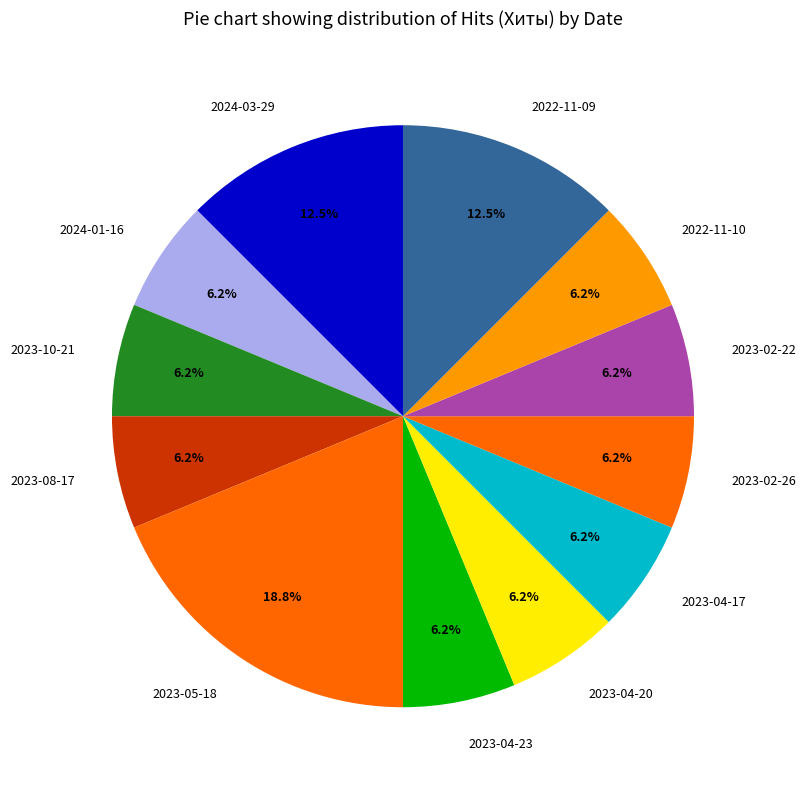

To the nearest percent, what portion does 2023-02-26 represent?

6%